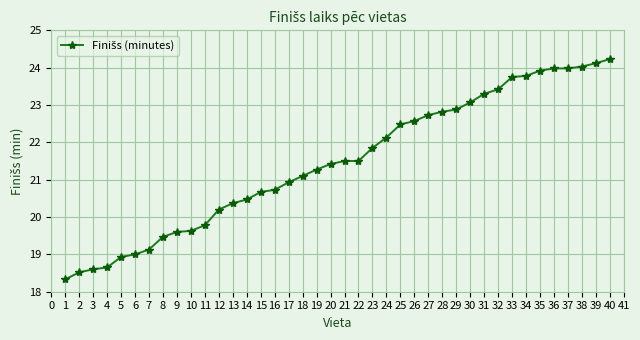

At which category does the chart reach its minimum across all series?

1